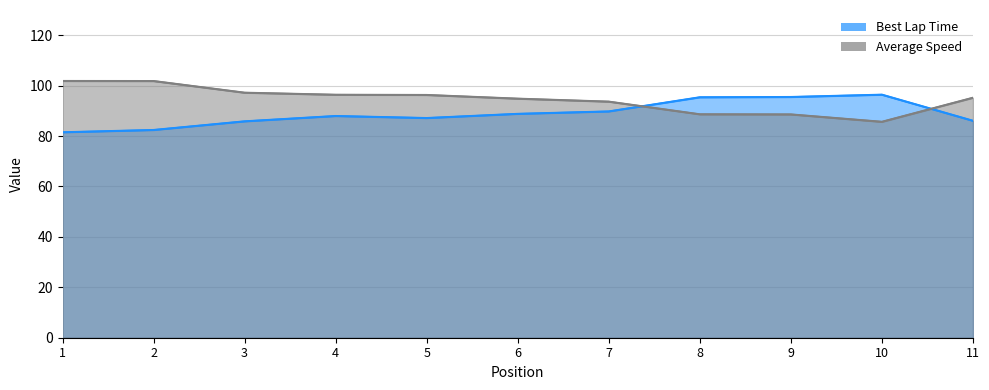

Where is the first local minimum for Best Lap Time?

5